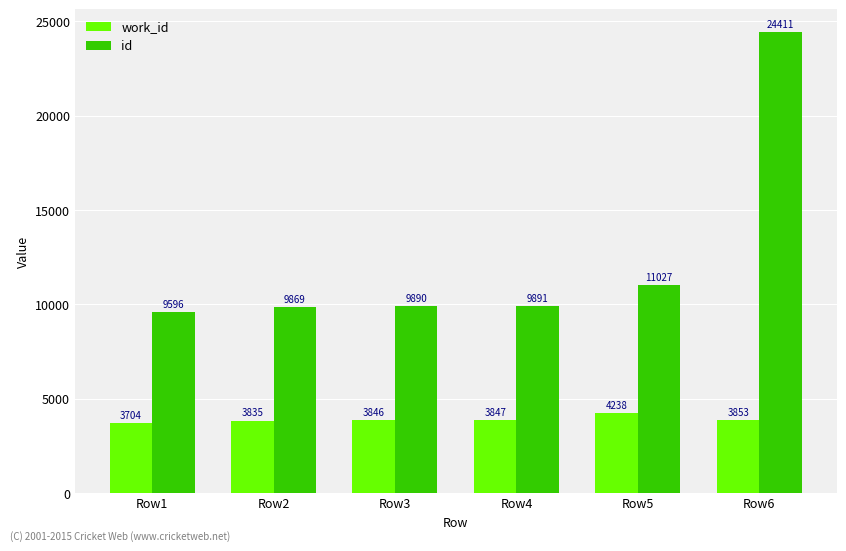

What value does the id series have at Row6, to the nearest 50?

24400